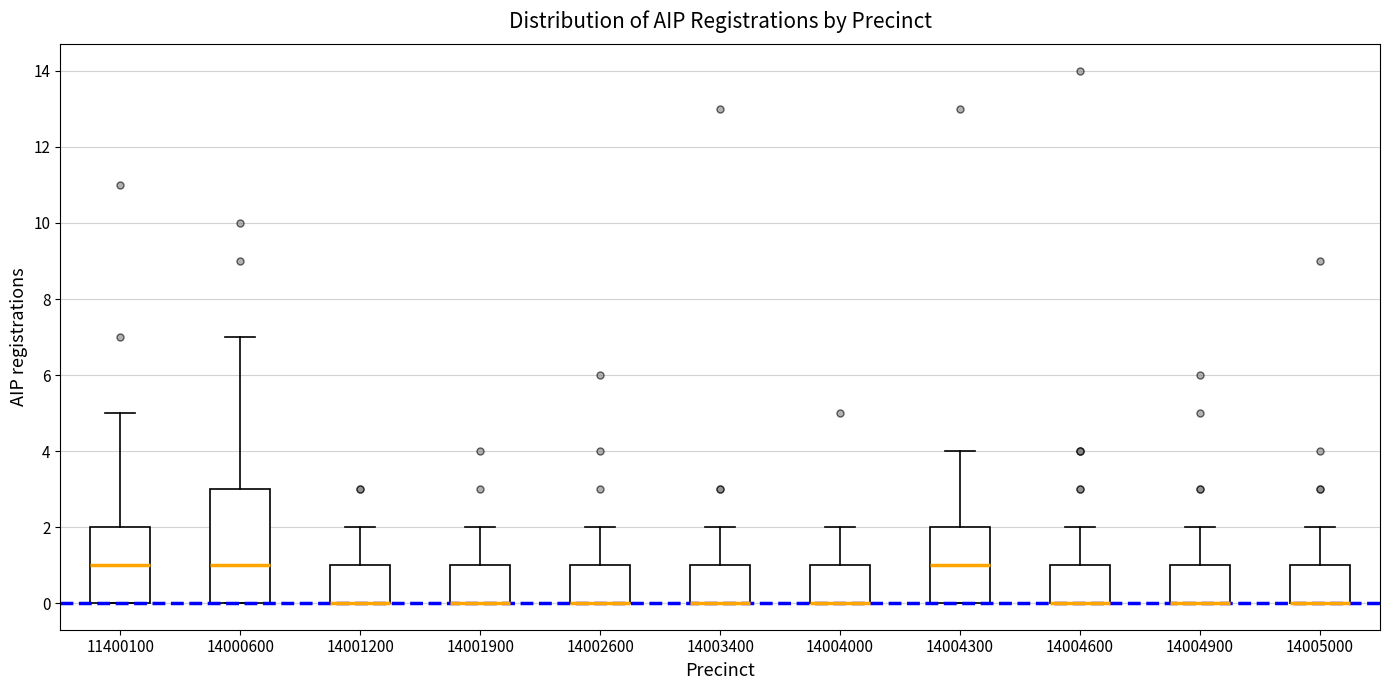

Reading left to right, read every box against the y-axis: the position of its median line, the range the box covers, and the ends of its whiskers. The values are not printed on the chart, so give them approximately, as read against the axis.

11400100: median 1, box 0 to 2, whiskers 0 to 5
14000600: median 1, box 0 to 3, whiskers 0 to 7
14001200: median 0 (drawn on the box's lower edge), box 0 to 1, whiskers 0 to 2
14001900: median 0 (drawn on the box's lower edge), box 0 to 1, whiskers 0 to 2
14002600: median 0 (drawn on the box's lower edge), box 0 to 1, whiskers 0 to 2
14003400: median 0 (drawn on the box's lower edge), box 0 to 1, whiskers 0 to 2
14004000: median 0 (drawn on the box's lower edge), box 0 to 1, whiskers 0 to 2
14004300: median 1, box 0 to 2, whiskers 0 to 4
14004600: median 0 (drawn on the box's lower edge), box 0 to 1, whiskers 0 to 2
14004900: median 0 (drawn on the box's lower edge), box 0 to 1, whiskers 0 to 2
14005000: median 0 (drawn on the box's lower edge), box 0 to 1, whiskers 0 to 2